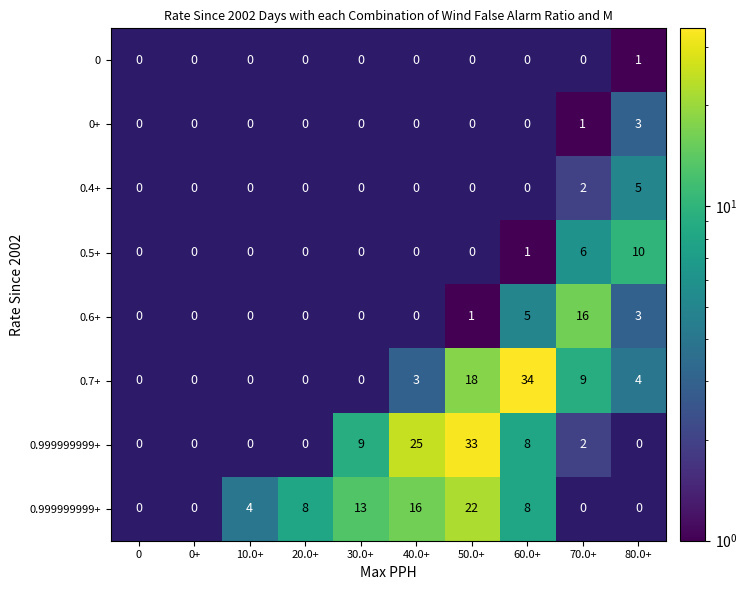

How many distinct data groups are displayed?

8